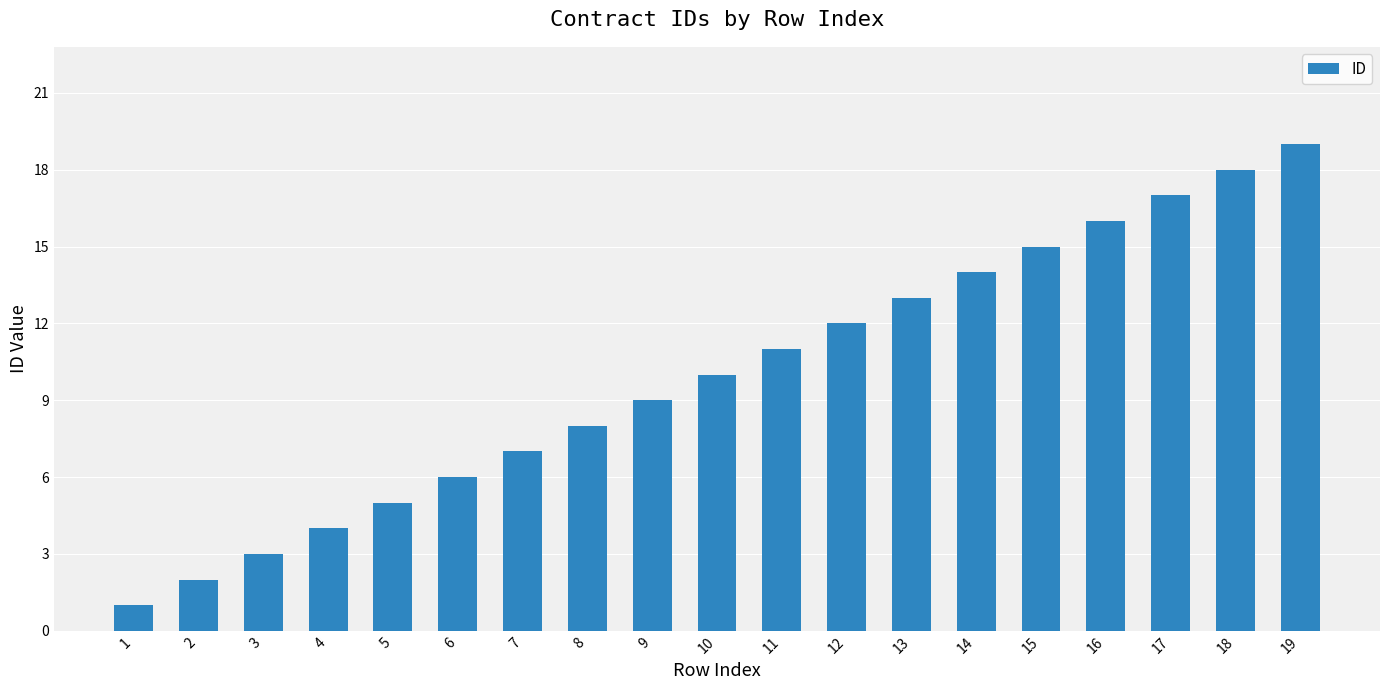

List the labels in order of value, smallest first.

1, 2, 3, 4, 5, 6, 7, 8, 9, 10, 11, 12, 13, 14, 15, 16, 17, 18, 19